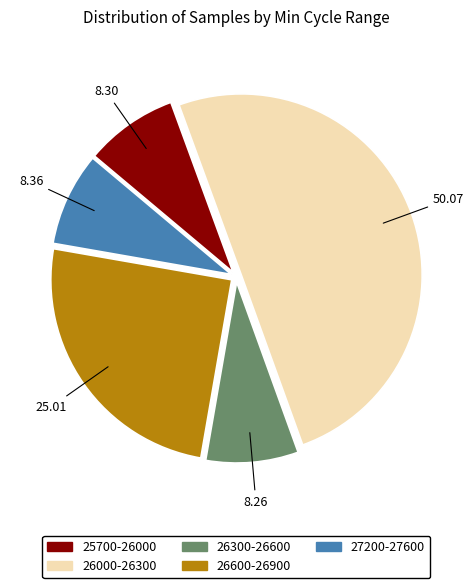

Combined, do 26000-26300 and 25700-26000 account for over 50%?

Yes